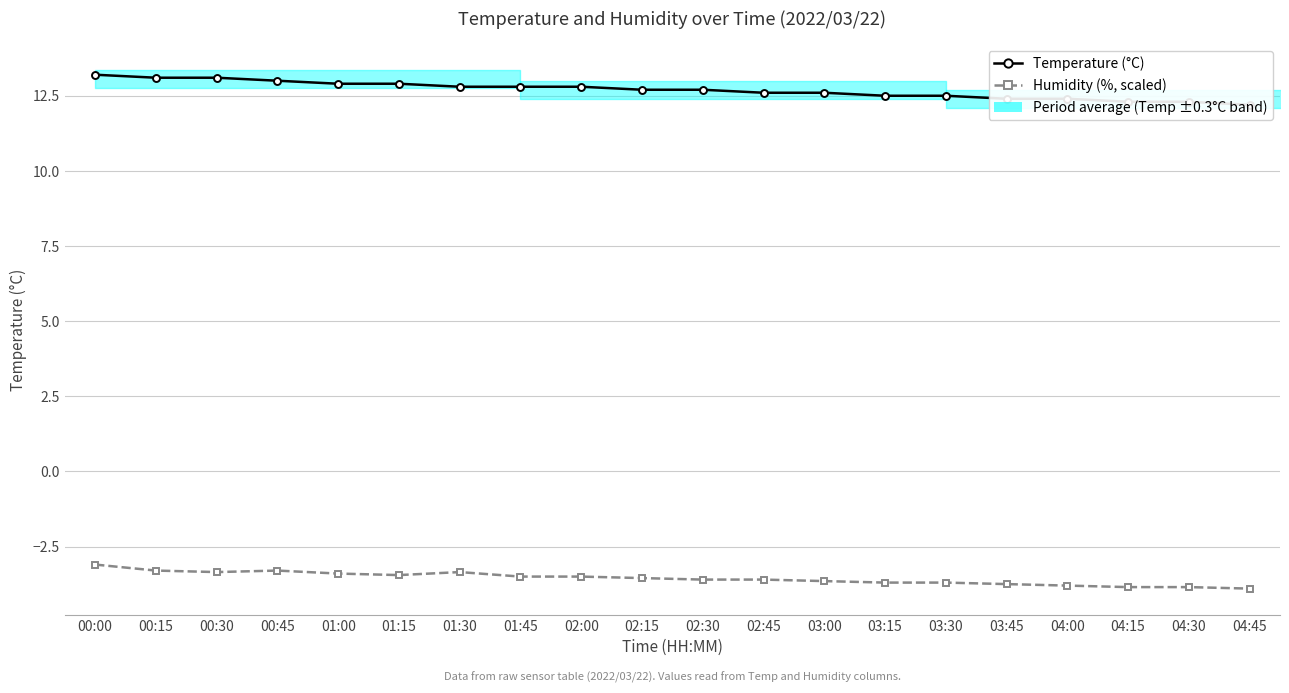

The Humidity (%, scaled) series shows -3.7 at 03:15. True or false?

True